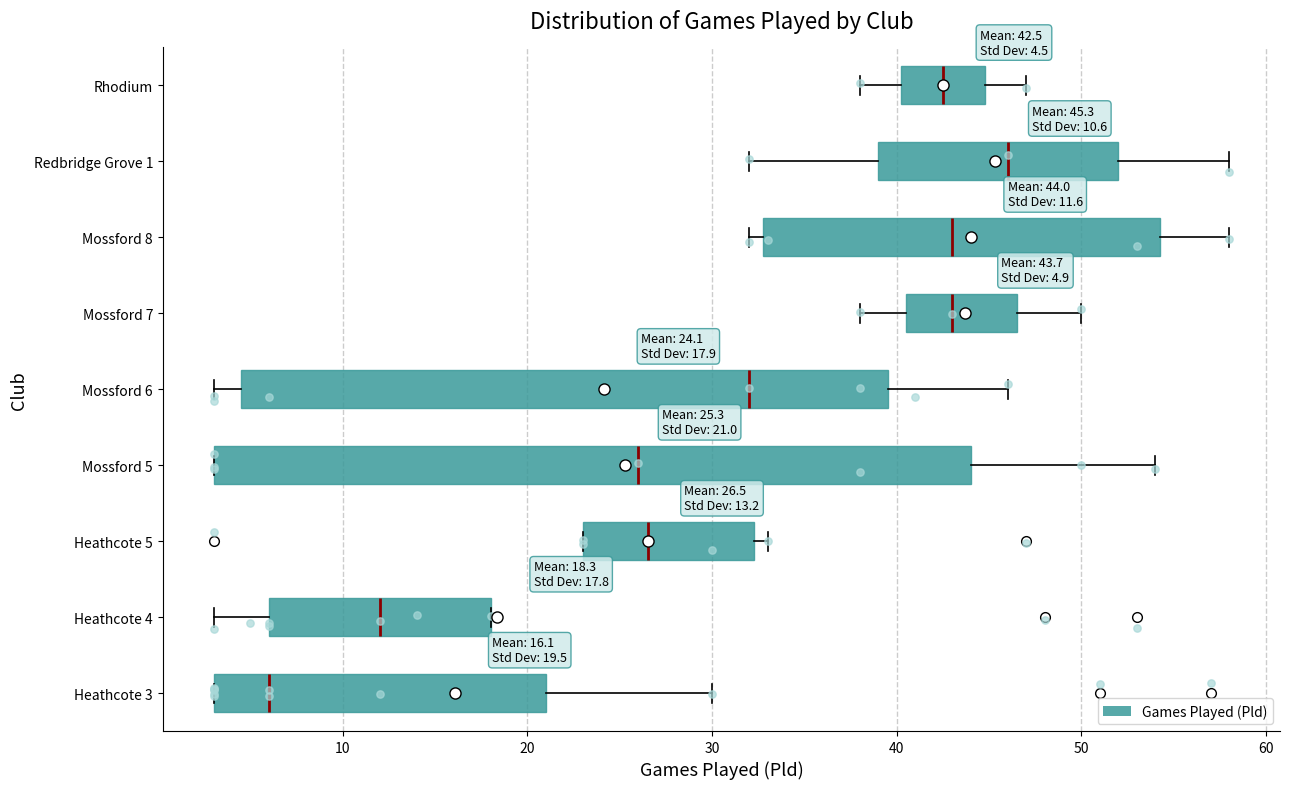

Which box has the furthest to the right median line?

Redbridge Grove 1